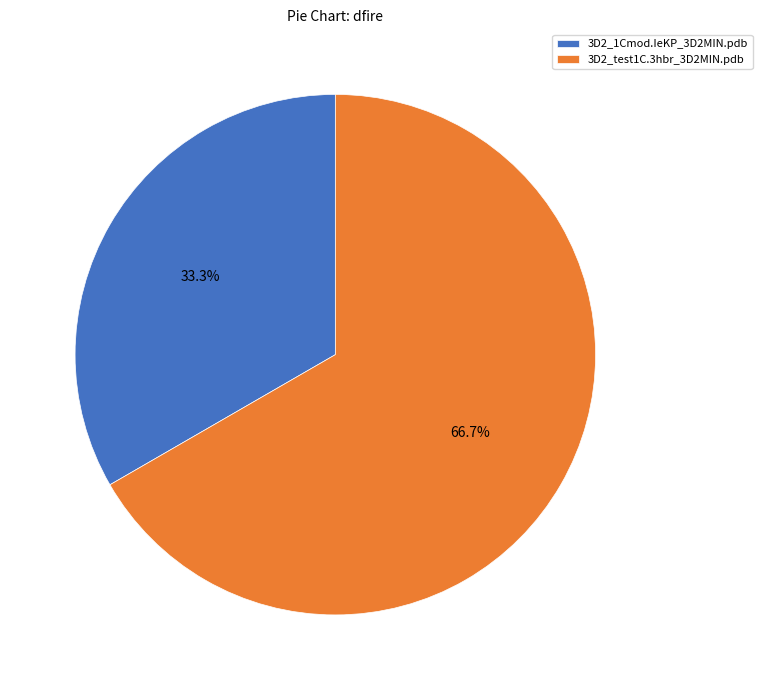

Rank the categories by value from highest to lowest.

3D2_test1C.3hbr_3D2MIN.pdb, 3D2_1Cmod.IeKP_3D2MIN.pdb